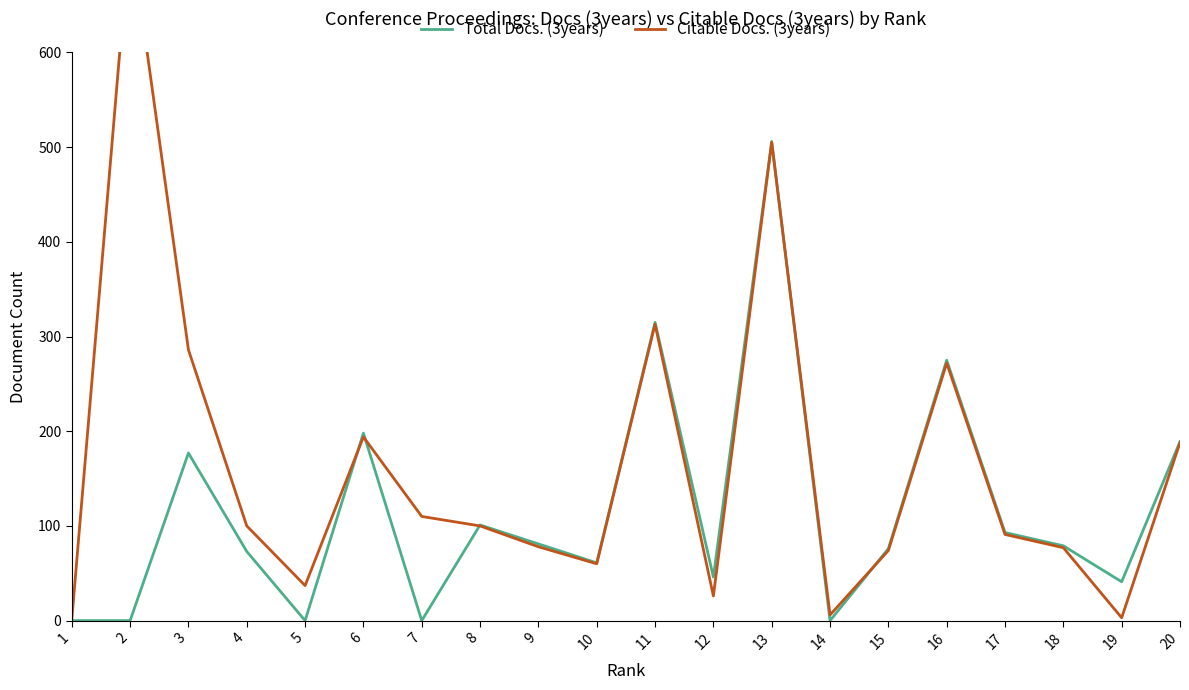

Is the value of Total Docs. (3years) at 19 greater than the value of Citable Docs. (3years) at 14?

Yes